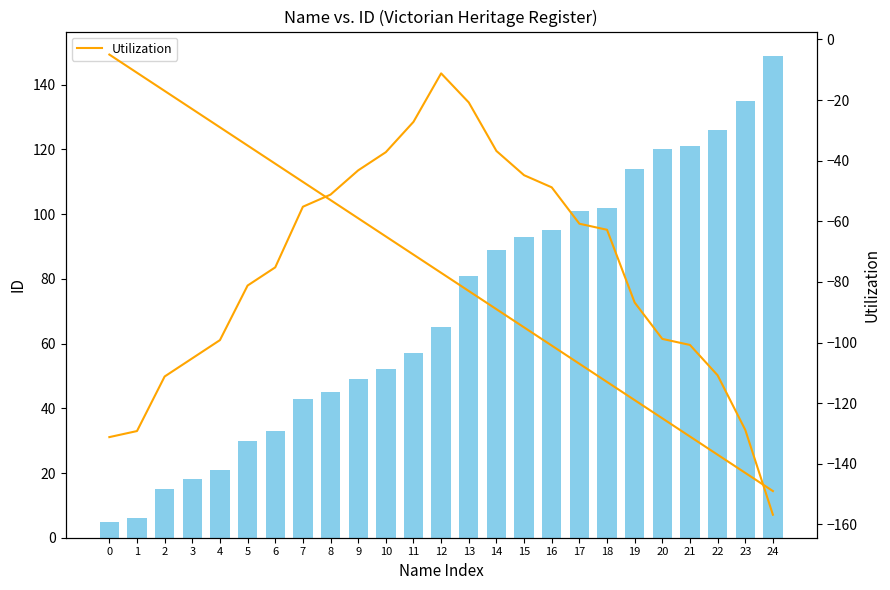

The Utilization series shows -137 at 22. True or false?

True